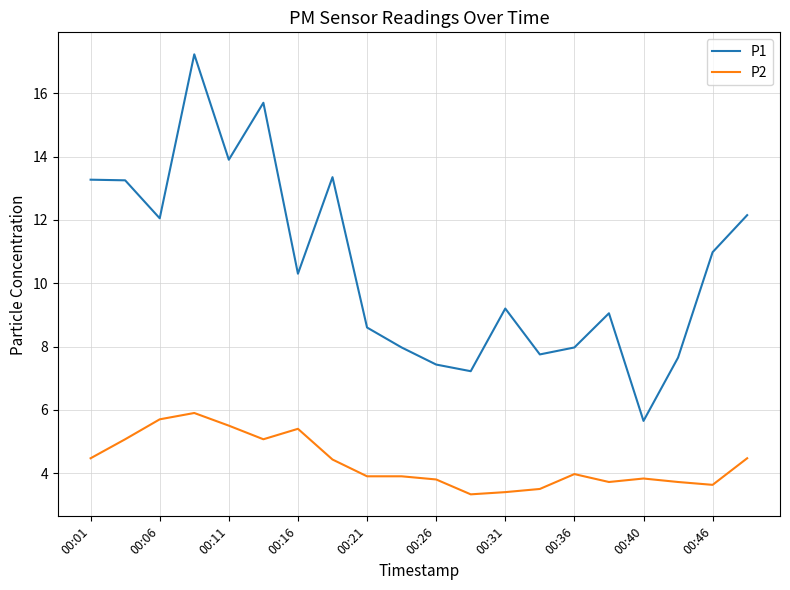

What is the average value of the P1 series?

10.5